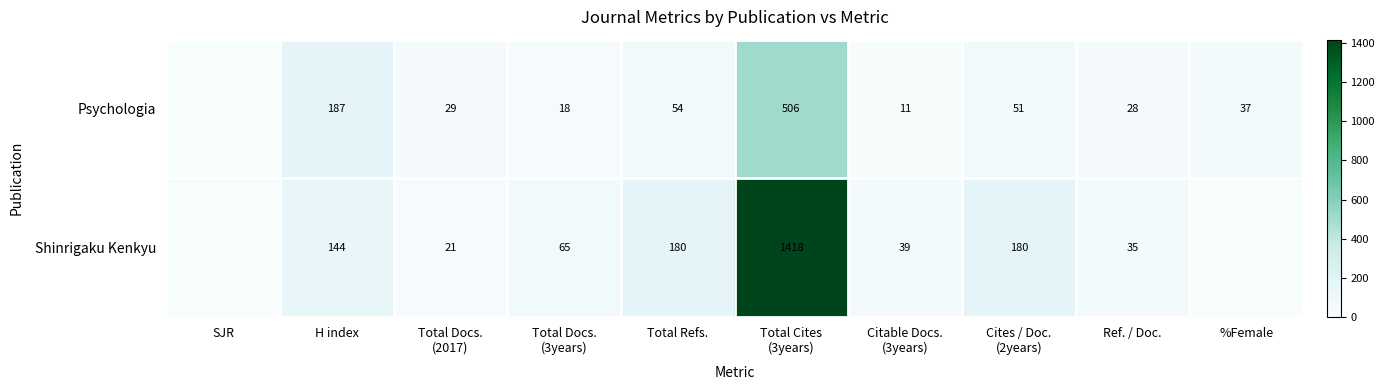

Count the number of data series in this chart.

2